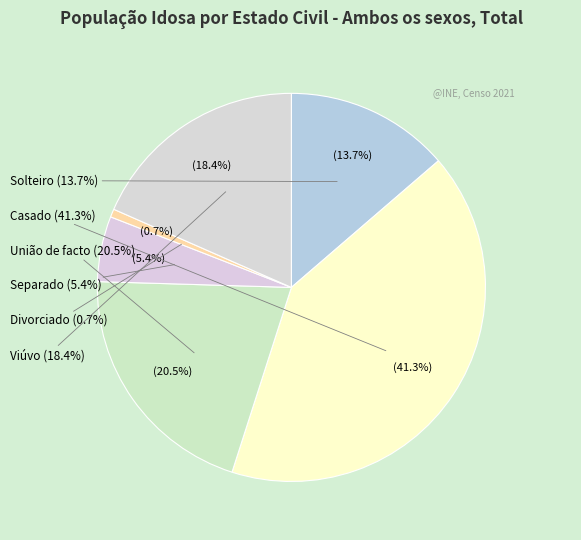

To the nearest percent, what is the average slice percentage?

17%